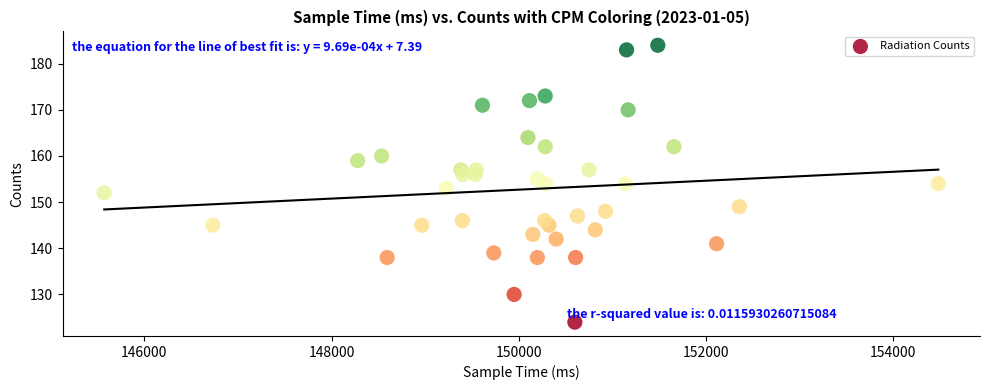

What is the range of Y values (max minus min)?

60